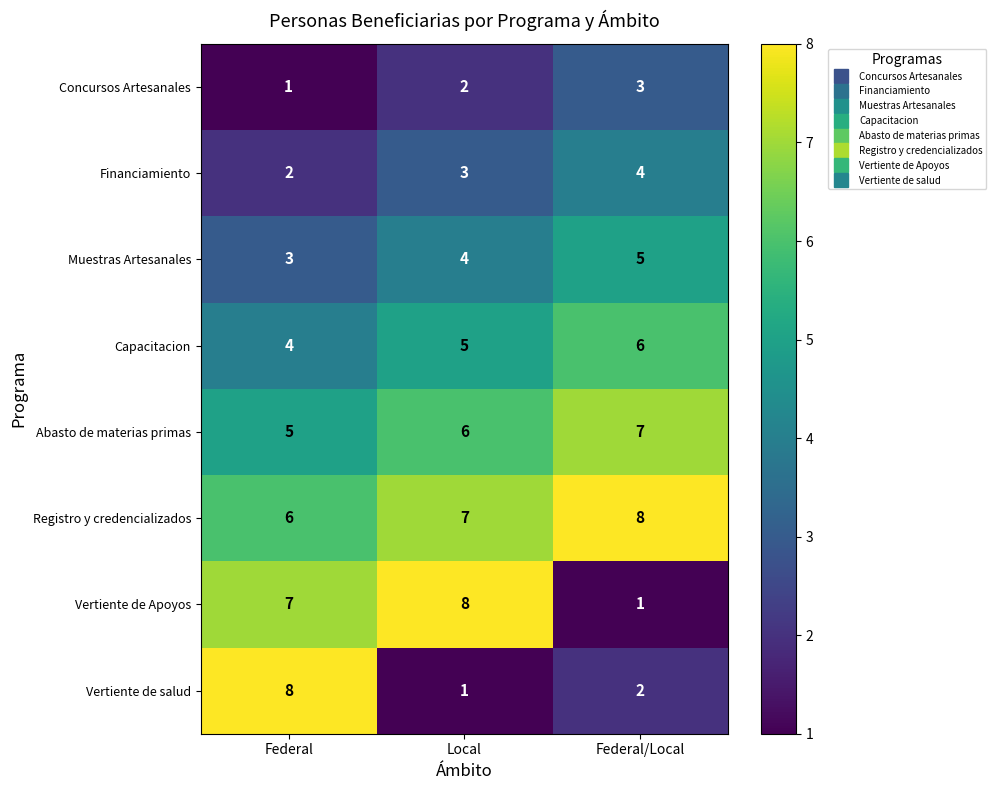

What is the sum of the Financiamiento values at Federal/Local and Federal?

6